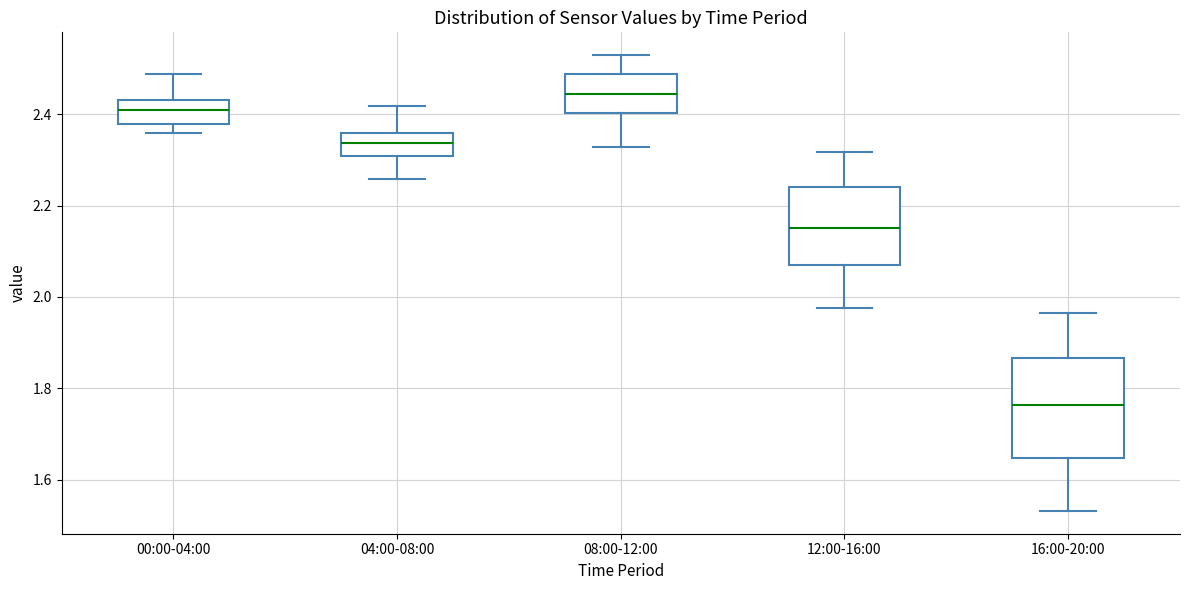

Reading left to right, transcribe this box plot: for each box, give where its median line is, the range the box spans, and where its two whiskers end, as read against the y-axis. The values are not printed on the chart, so give them approximately, as read against the axis.

00:00-04:00: median 2.40, box 2.38 to 2.44, whiskers 2.36 to 2.48
04:00-08:00: median 2.34, box 2.30 to 2.36, whiskers 2.26 to 2.42
08:00-12:00: median 2.44, box 2.40 to 2.48, whiskers 2.32 to 2.52
12:00-16:00: median 2.16, box 2.08 to 2.24, whiskers 1.98 to 2.32
16:00-20:00: median 1.76, box 1.64 to 1.86, whiskers 1.54 to 1.96